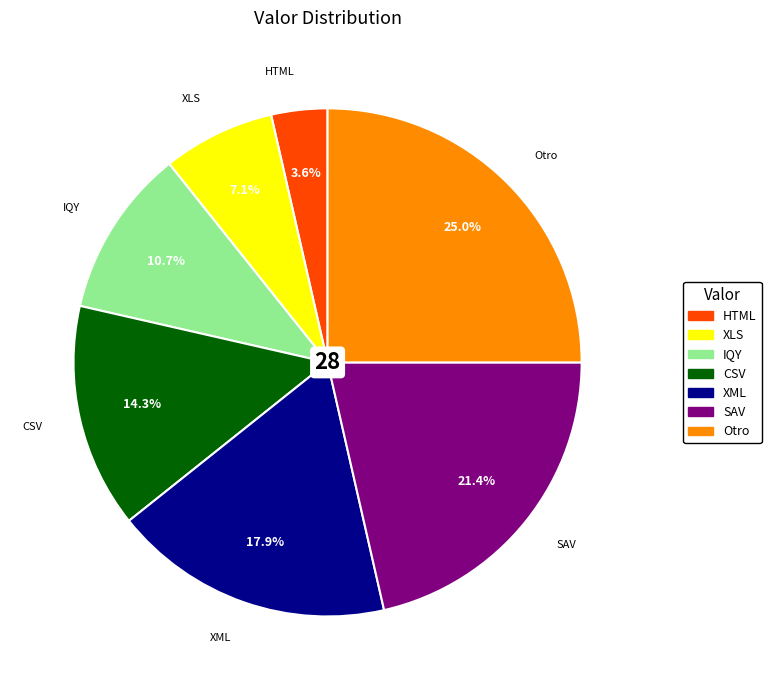

What percentage is NOT represented by SAV?

78.6%